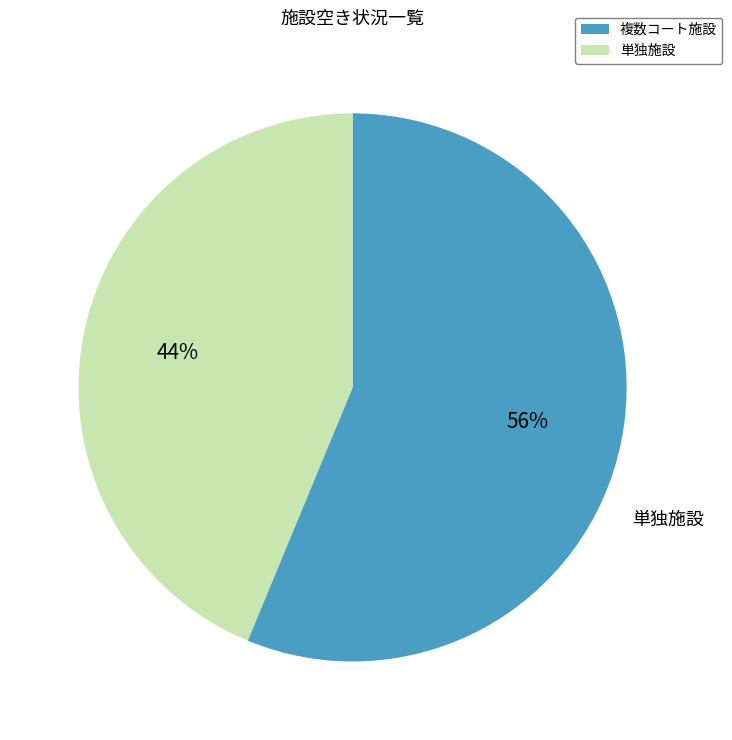

Does any single category account for the majority?

Yes